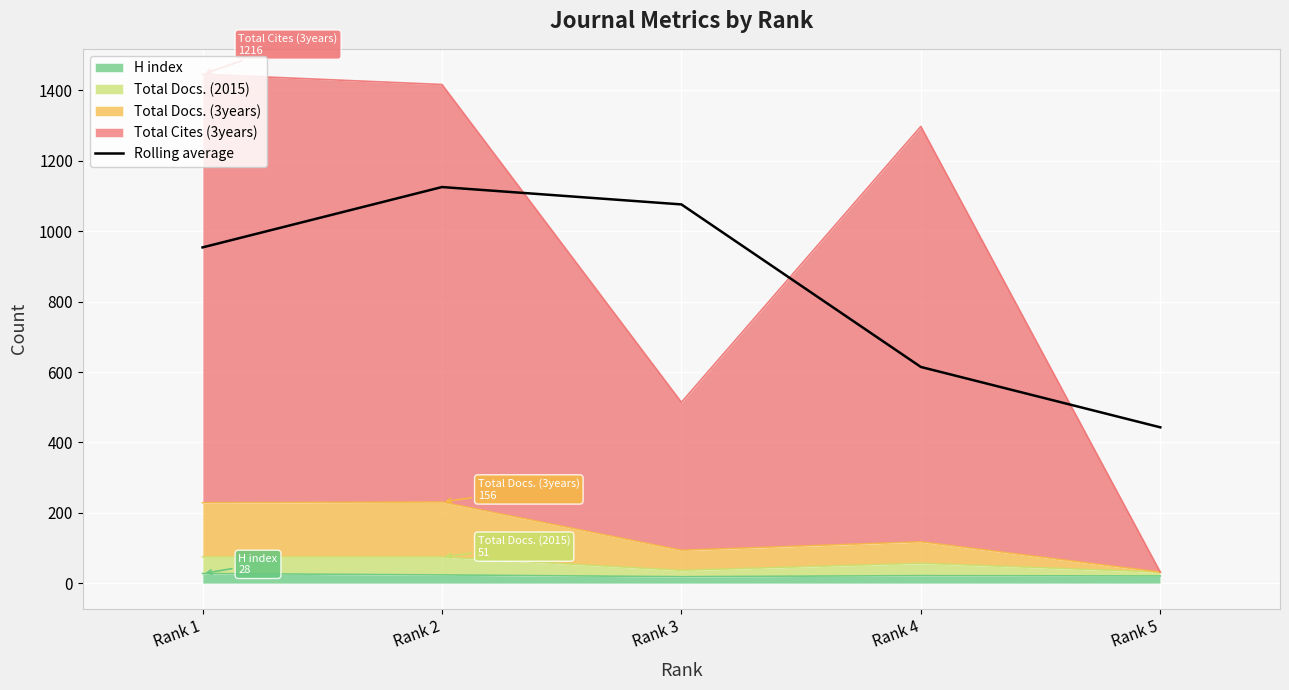

Reading left to right, what are all the values shown in this chart?

953.7	1125.0	1075.7	614.3	443.0